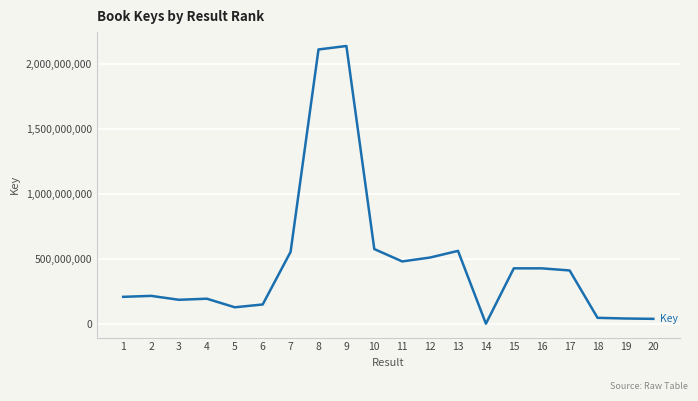

At which category does the chart reach its peak across all series?

9